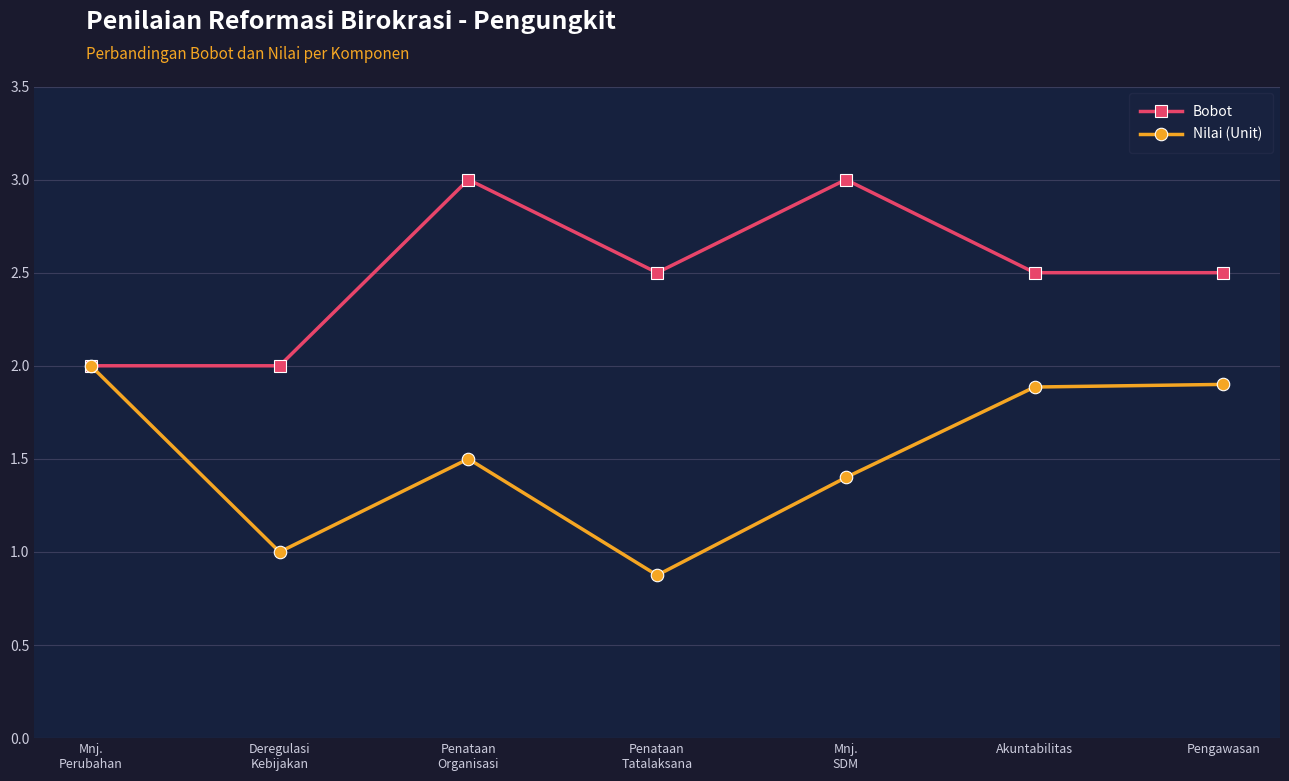

Which label corresponds to the smallest value in the chart?

Penataan
Tatalaksana